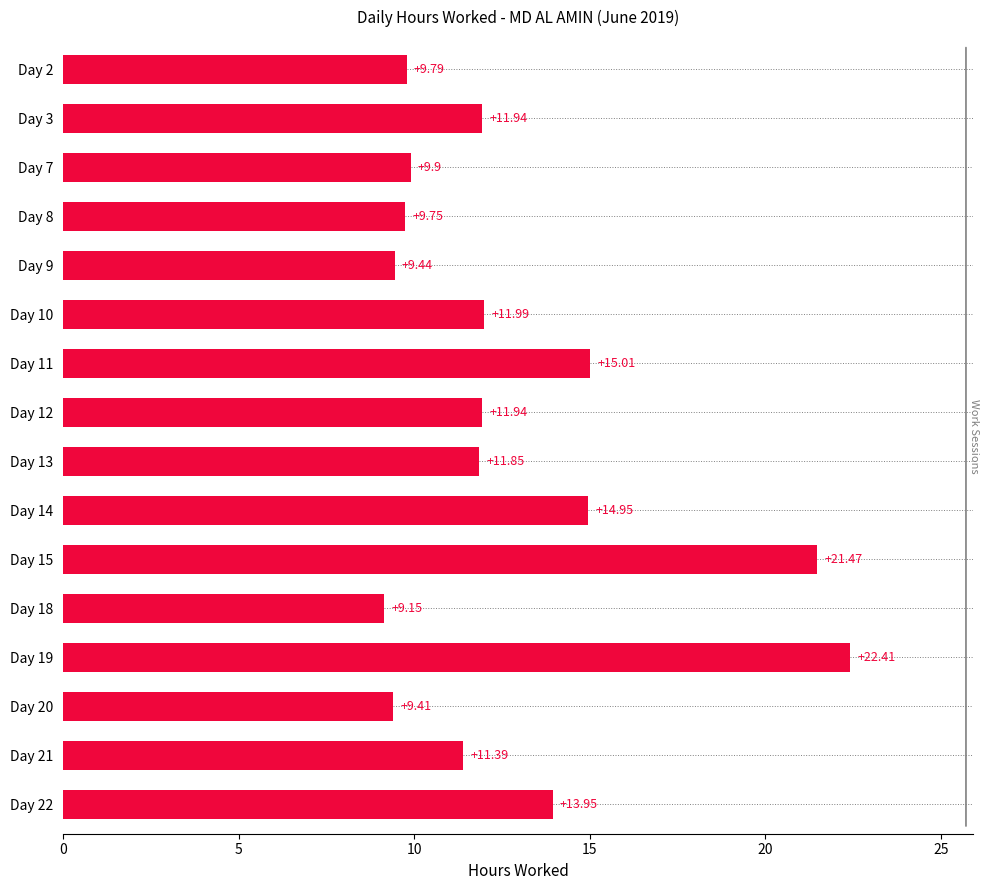

Between Day 10 and Day 18, which is larger?

Day 10